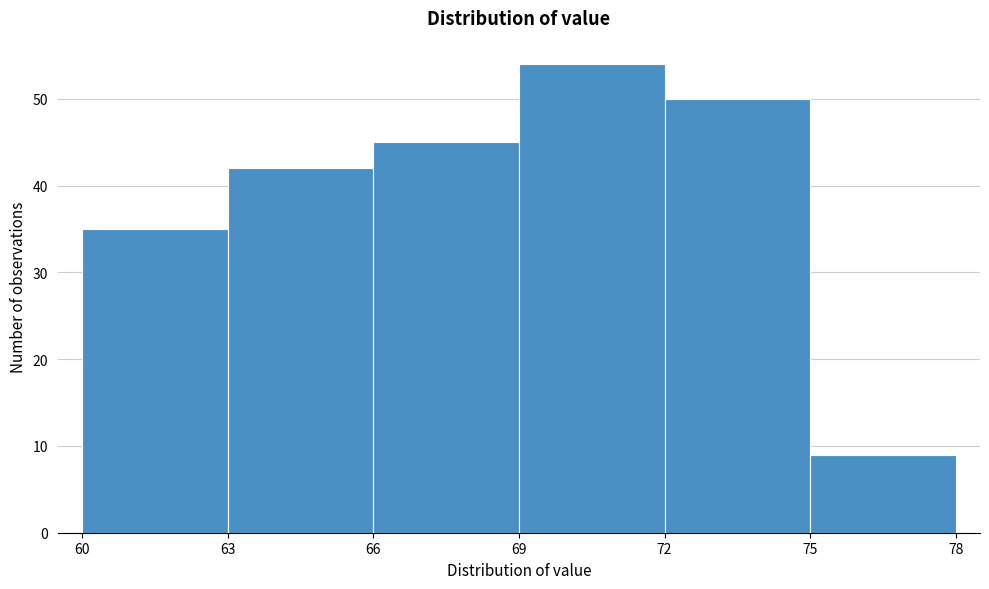

How tall is the bar that spans 66 to 69 on the x-axis? The values are not printed on the chart, so give them approximately, as read against the axis.

45